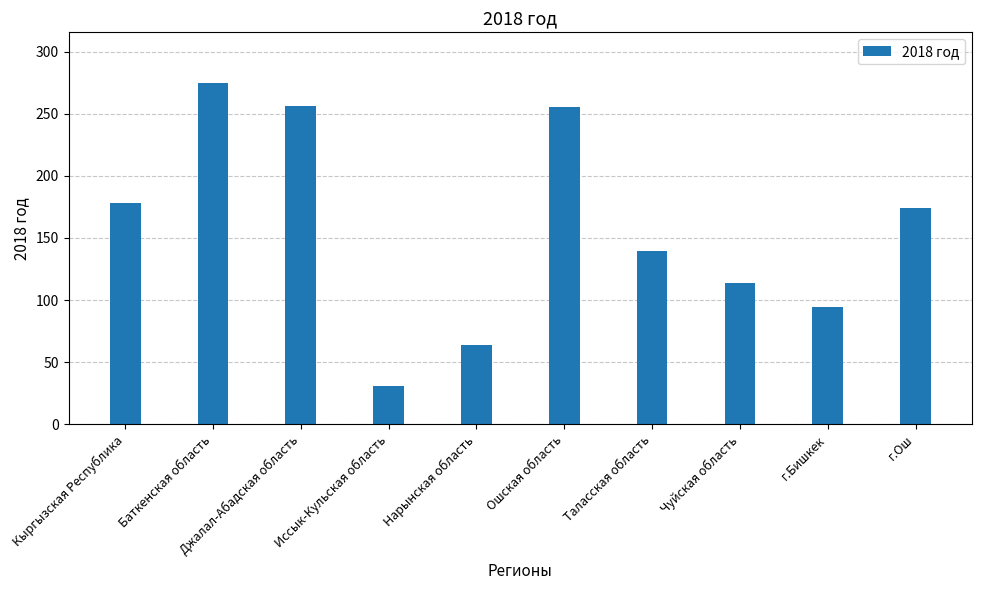

How many categories are shown in the chart?

10